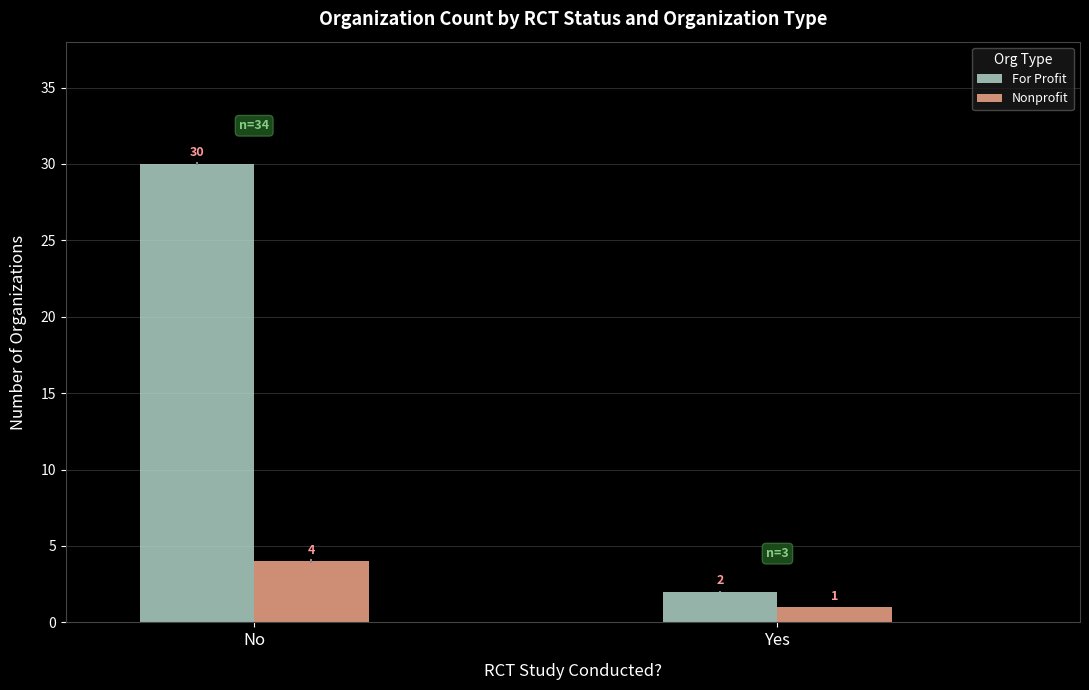

Rank the categories by Nonprofit value from highest to lowest.

No, Yes